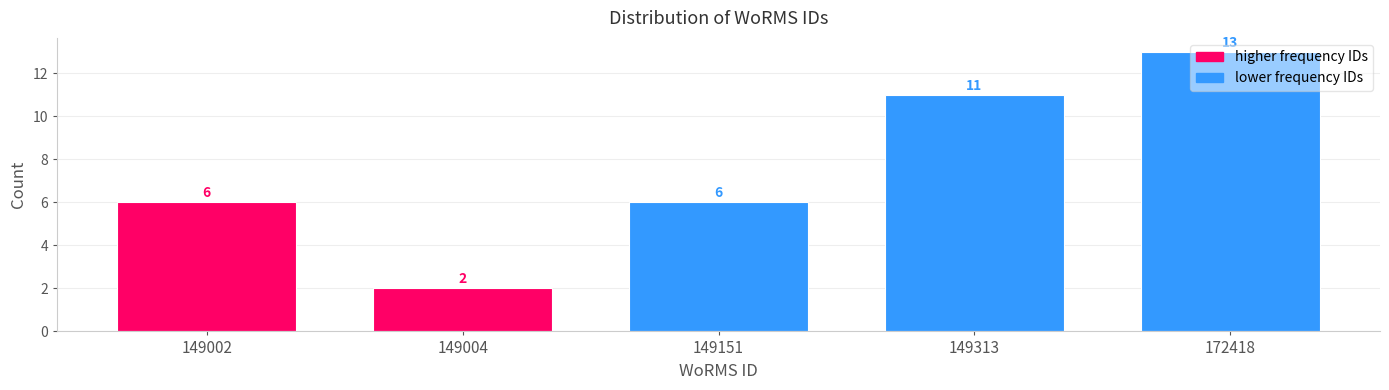

What is the value of the 4th bar from the left?

11